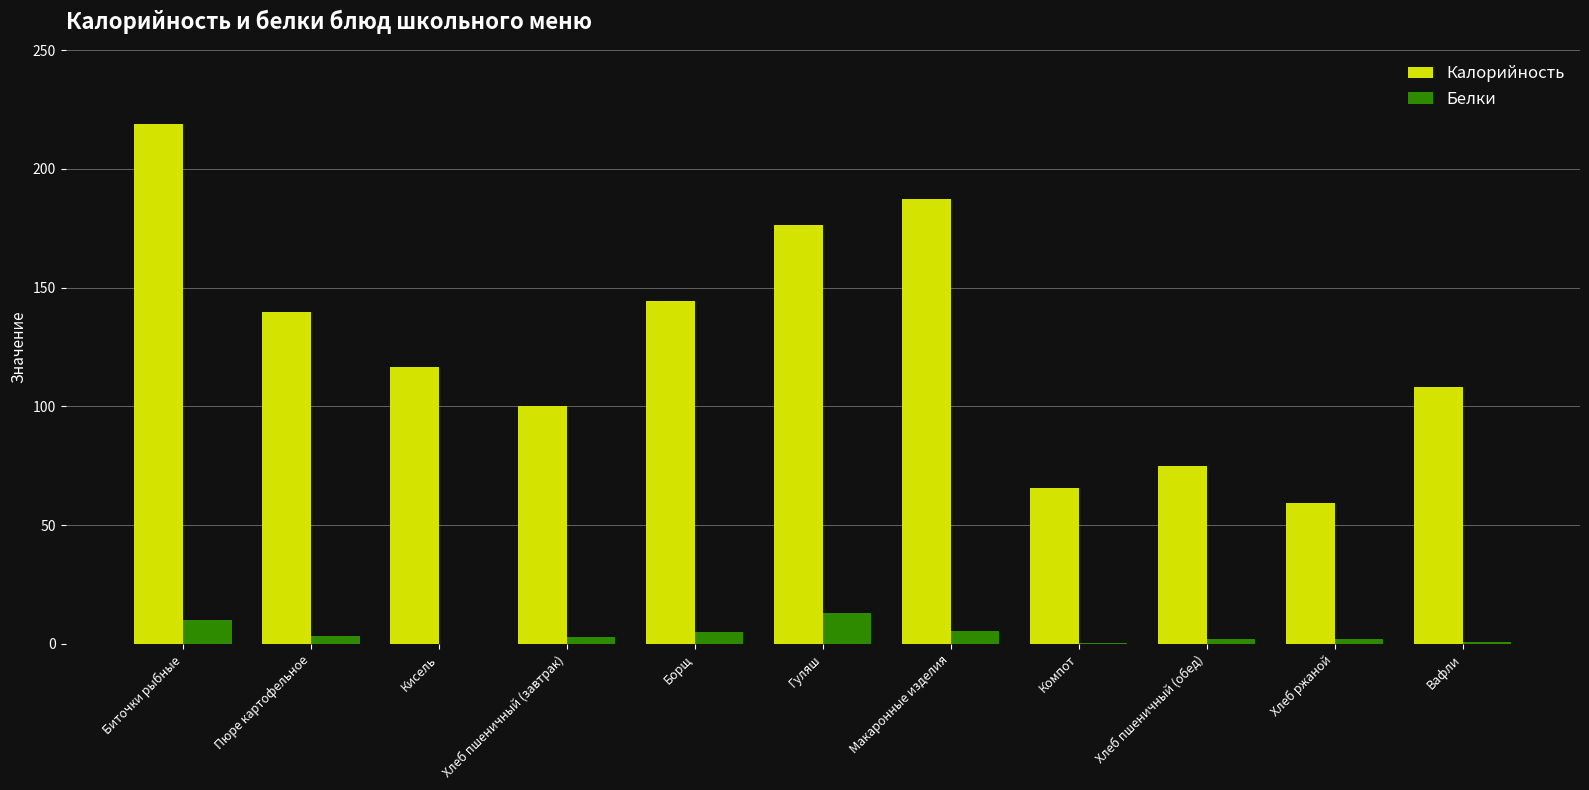

At which category is the sum across all series the highest?

Биточки рыбные